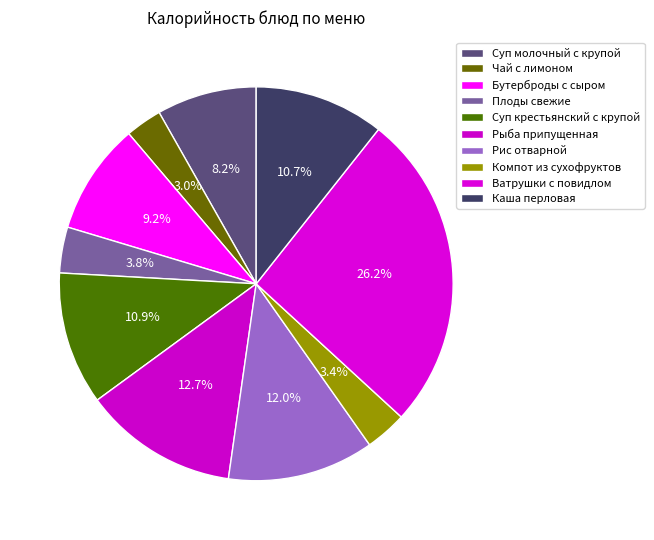

Count the number of slices in the pie.

10